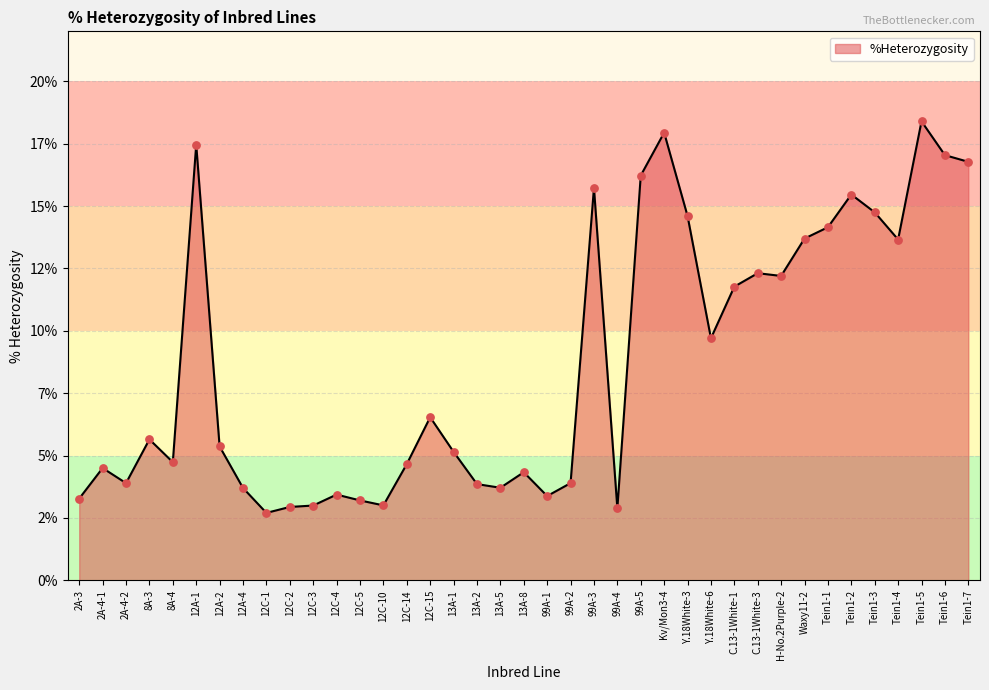

Approximately how many times larger is the value at 12C-4 compared to 99A-3?

0.2